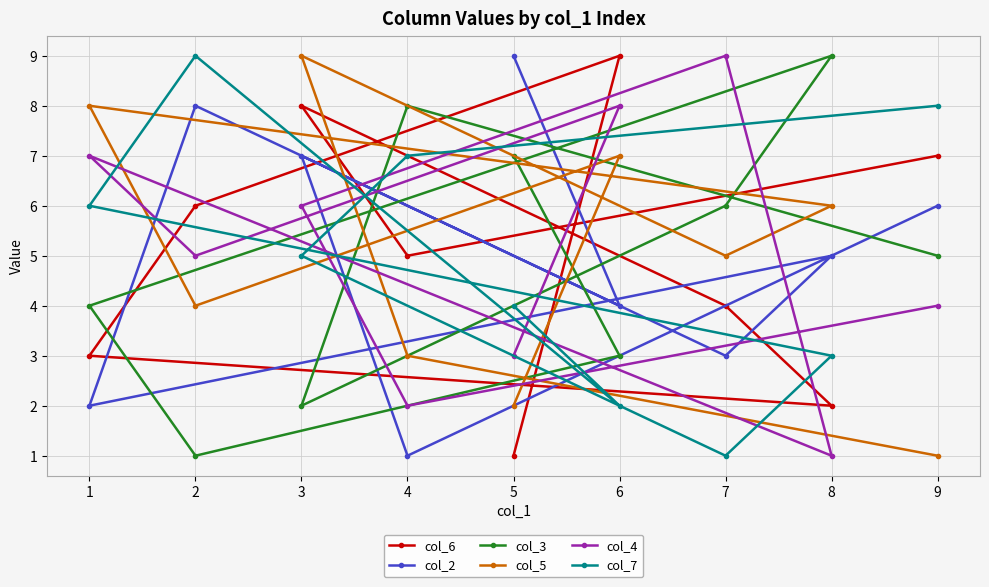

At which label does col_4 reach its minimum?

8